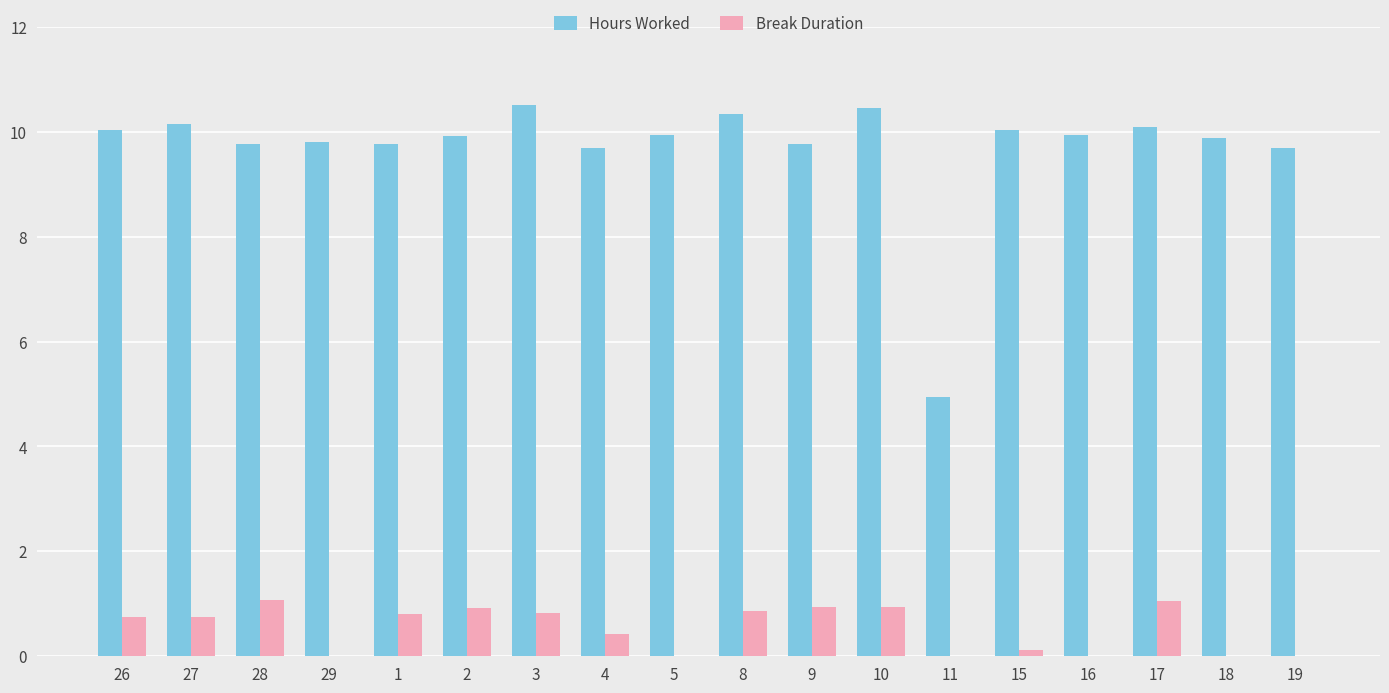

Are the bars horizontal?

No